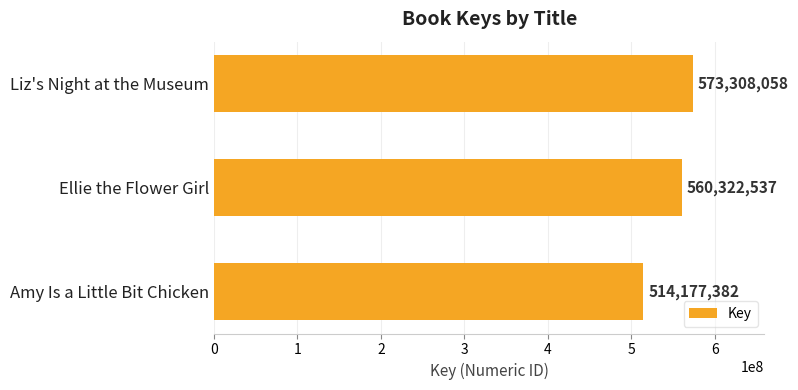

Rank the categories by value from highest to lowest.

Liz's Night at the Museum, Ellie the Flower Girl, Amy Is a Little Bit Chicken